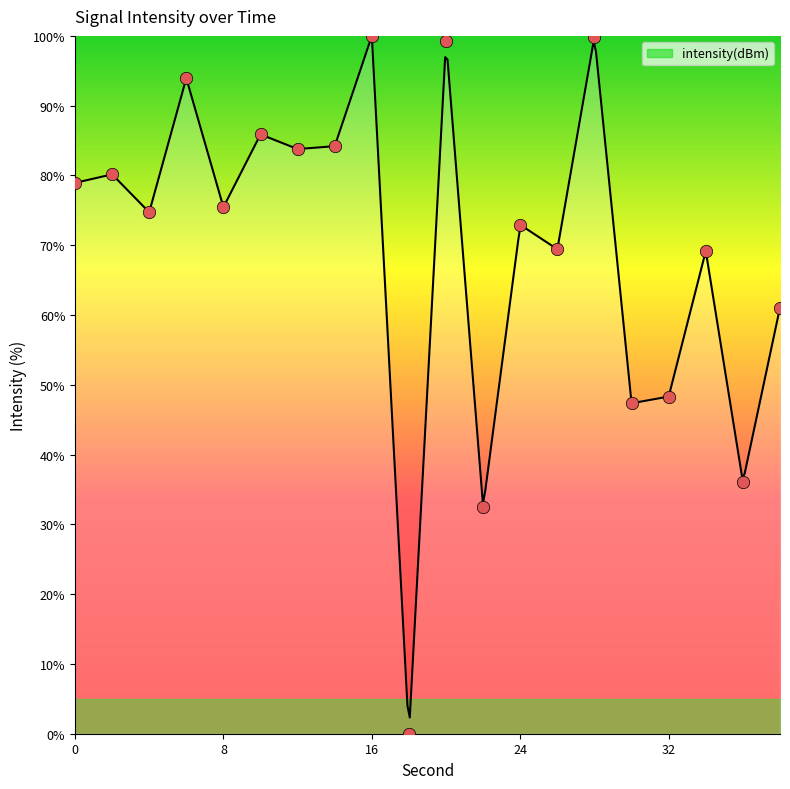

What is the change in value from 28 to 38?

-38.8